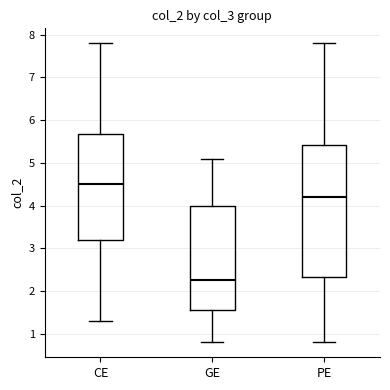

Where is the upper edge of the box for GE on the y-axis? The values are not printed on the chart, so give them approximately, as read against the axis.

4.0